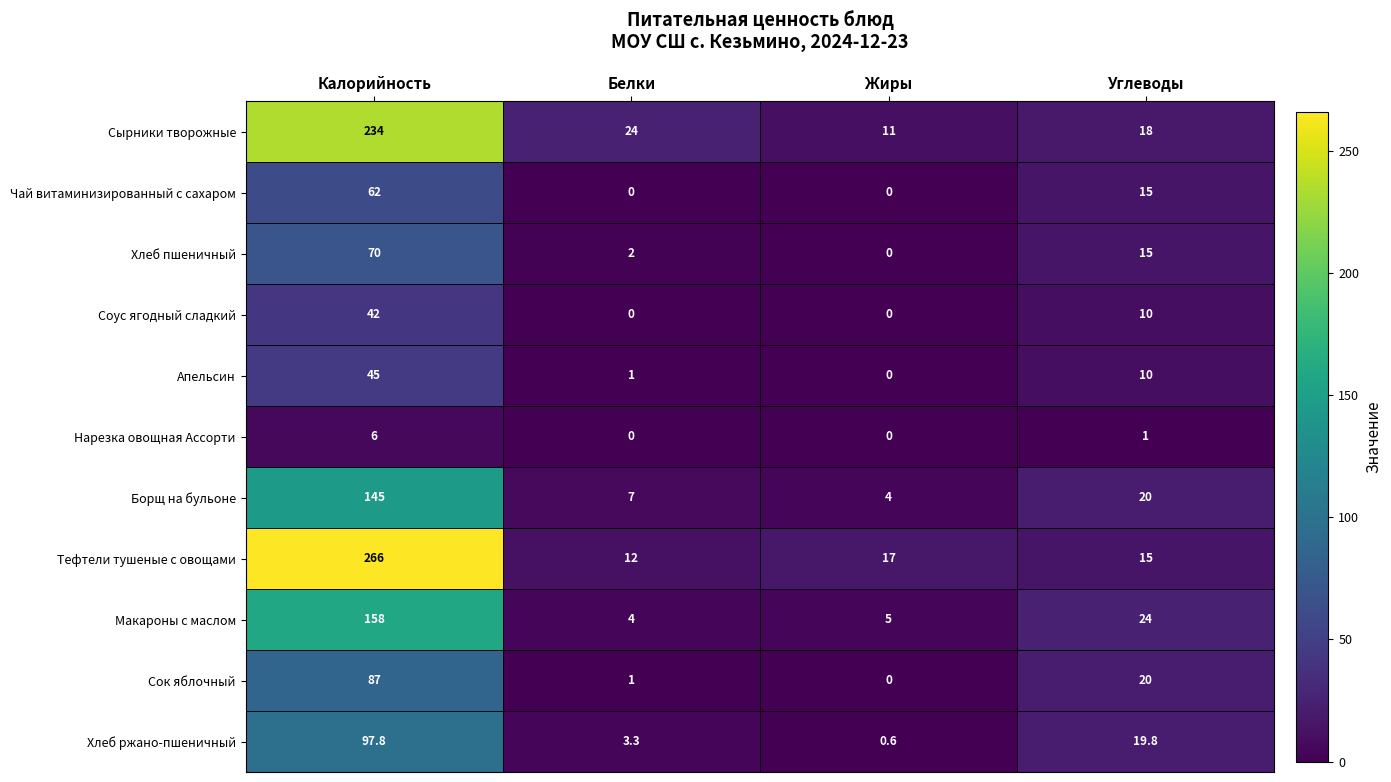

Is the value of Сырники творожные at Белки greater than the value of Тефтели тушеные с овощами at Белки?

Yes